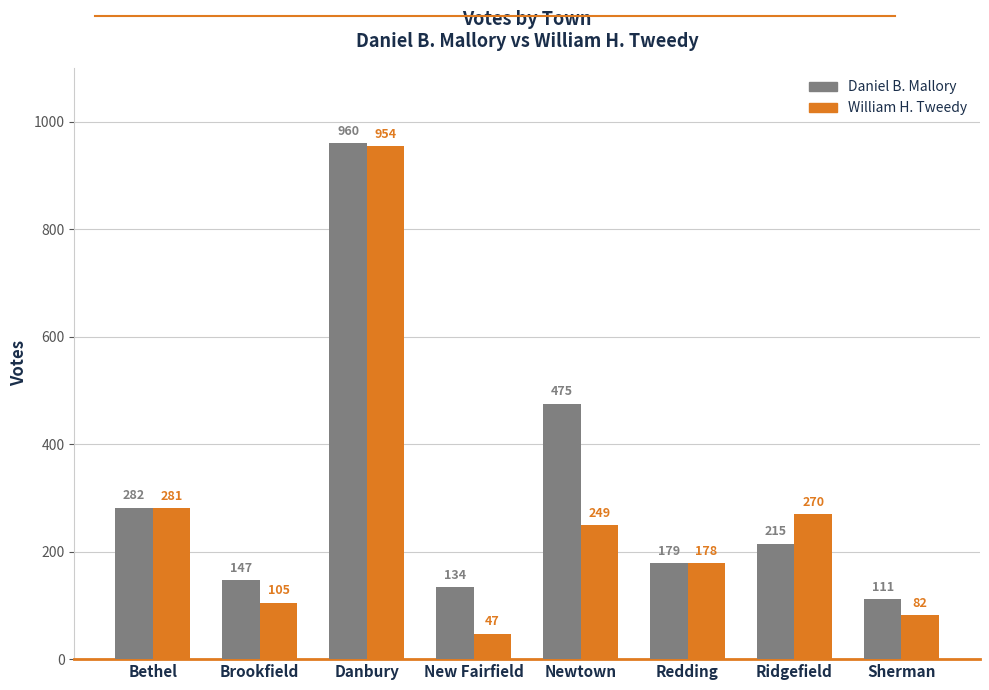

What are all the series names shown in the legend?

Daniel B. Mallory, William H. Tweedy